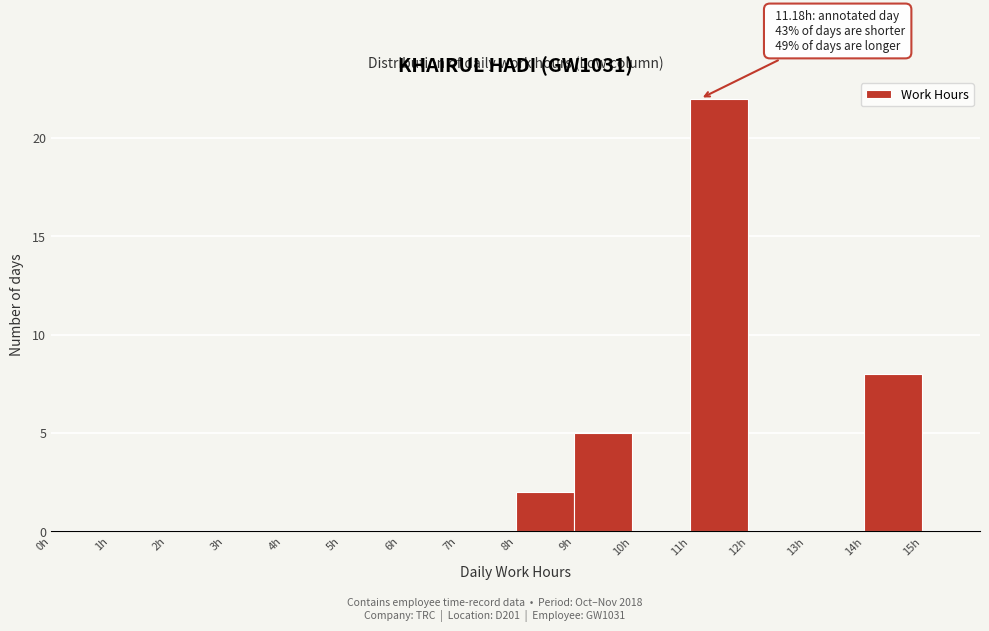

Over which range of the x-axis is the bar tallest?

11 to 12